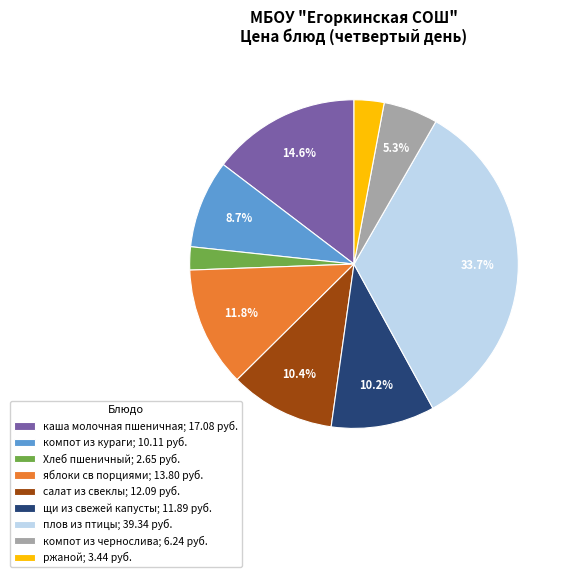

To the nearest percent, what is the average slice percentage?

11%